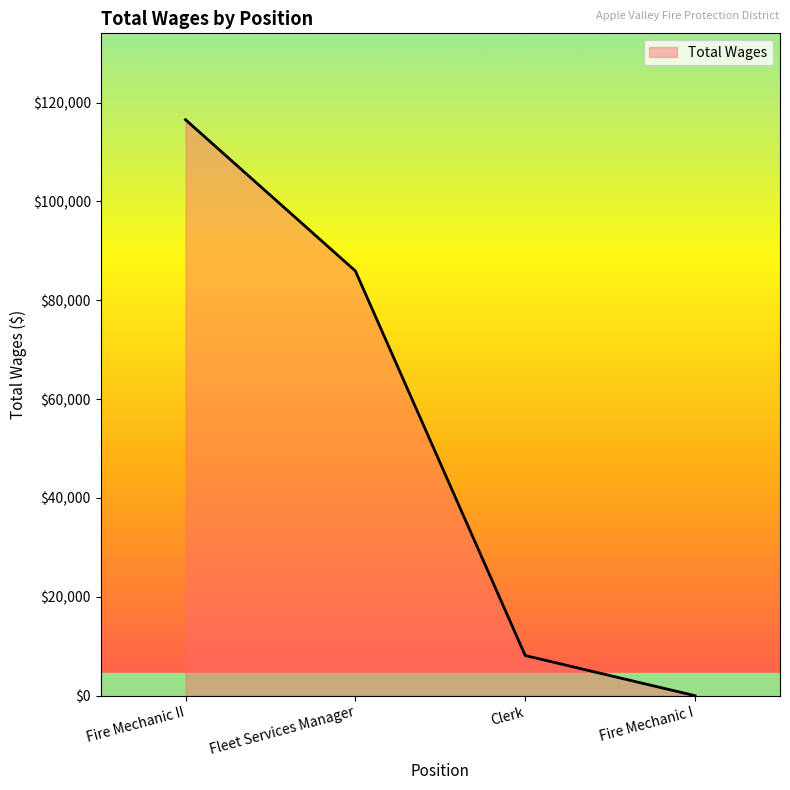

The value at Fire Mechanic II is 116517. True or false?

True